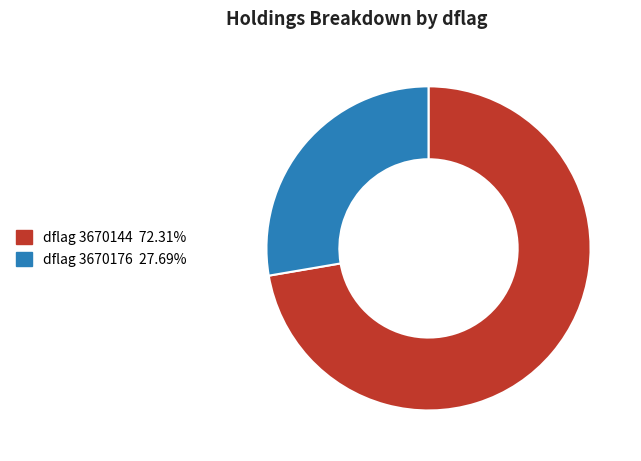

Does any single category account for the majority?

Yes